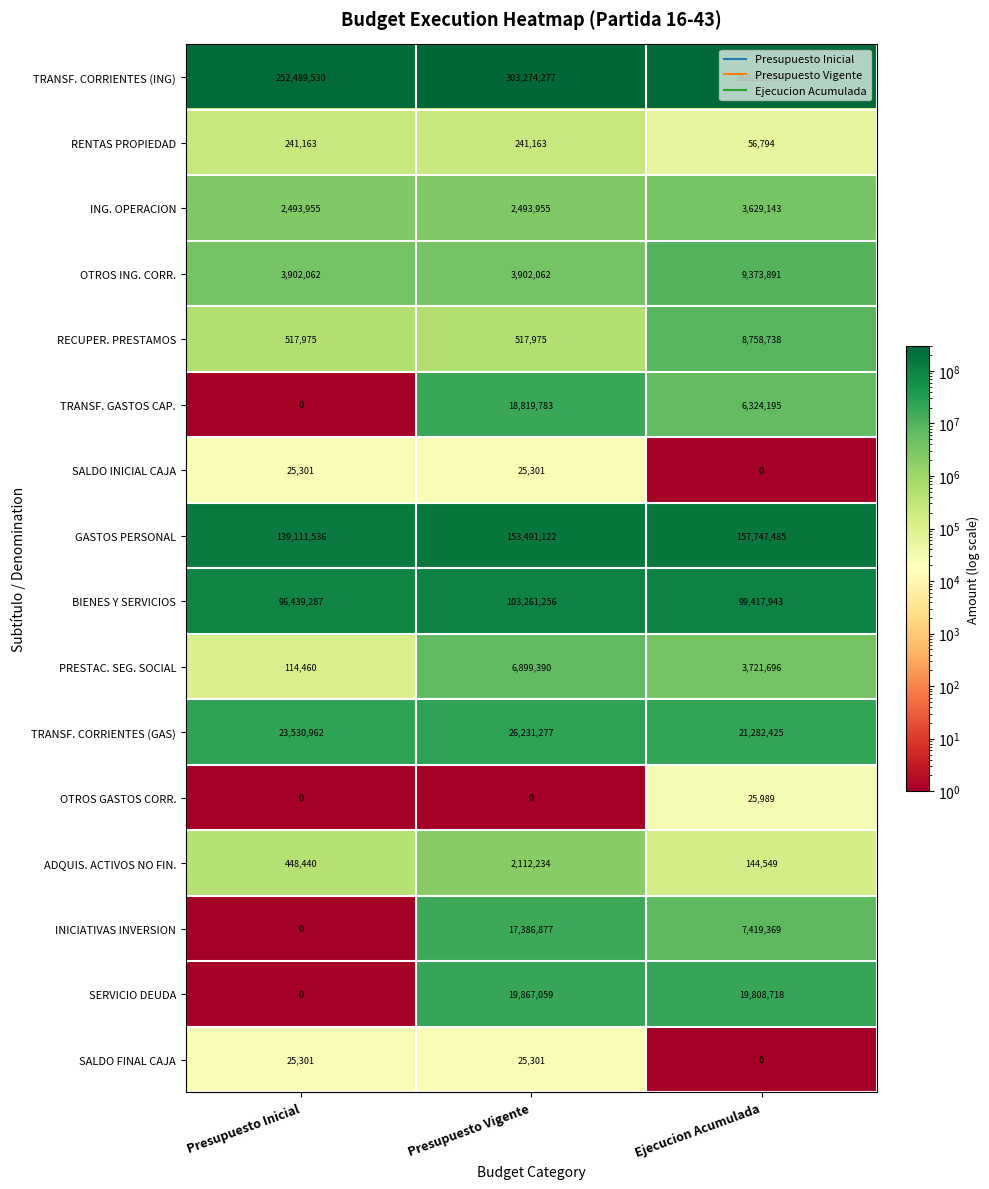

What is the approximate value of OTROS GASTOS CORR. at Ejecucion Acumulada?

25989